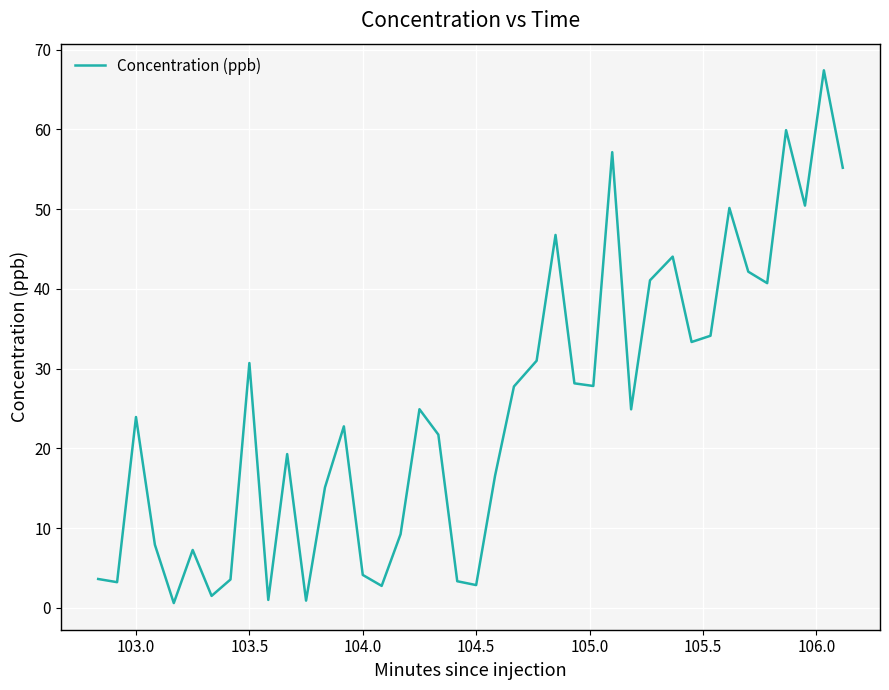

Is this an area chart (filled region under the line)?

No